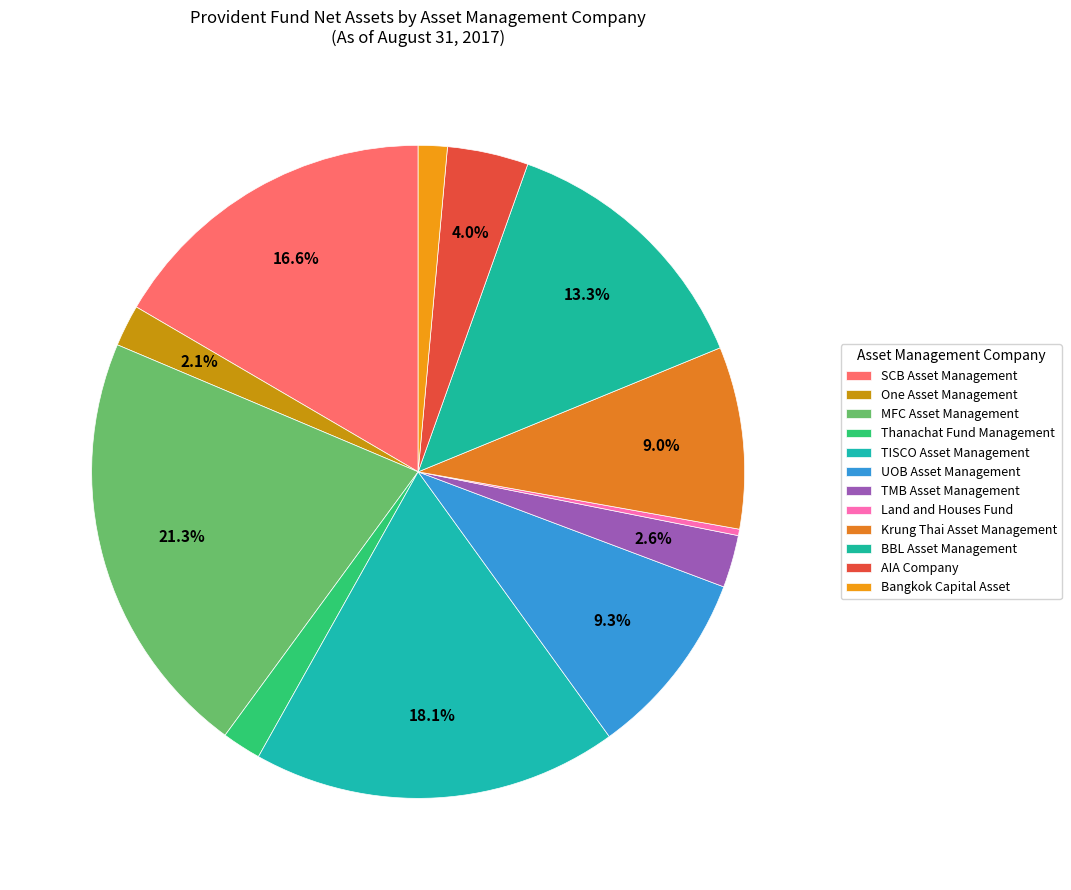

Rank the categories by value from highest to lowest.

MFC Asset Management, TISCO Asset Management, SCB Asset Management, BBL Asset Management, UOB Asset Management, Krung Thai Asset Management, AIA Company, TMB Asset Management, One Asset Management, Thanachat Fund Management, Bangkok Capital Asset, Land and Houses Fund